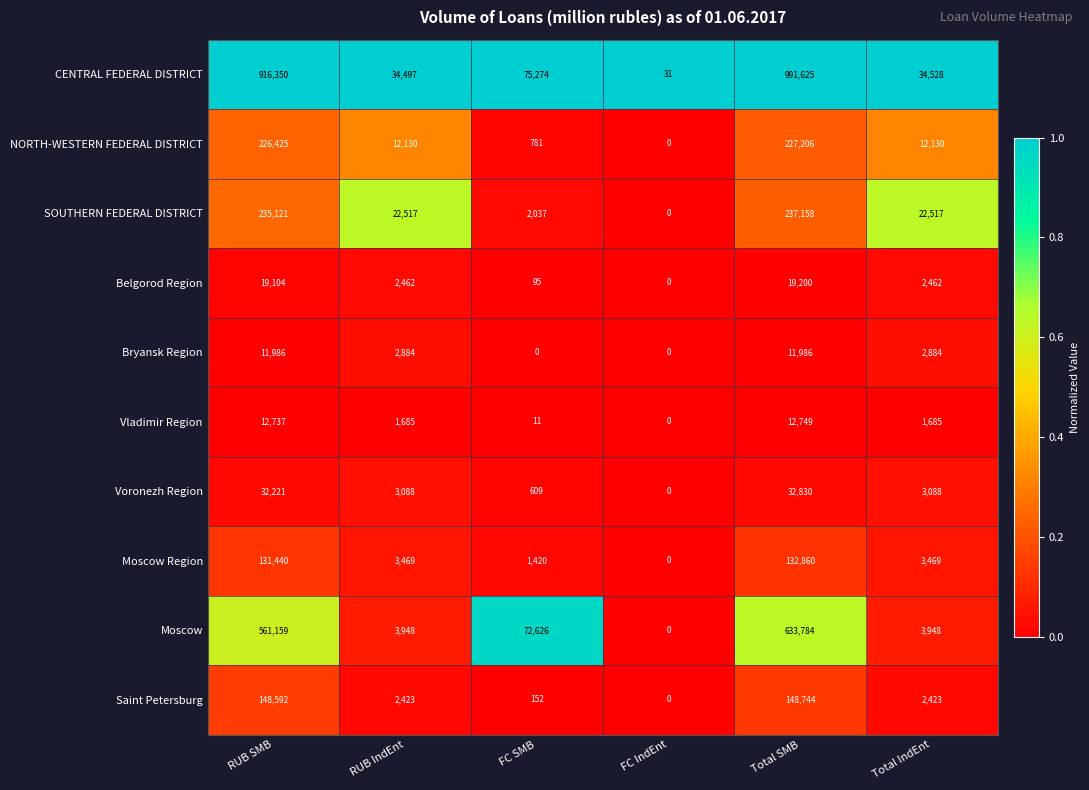

Which series has the largest range (max minus min)?

CENTRAL FEDERAL DISTRICT